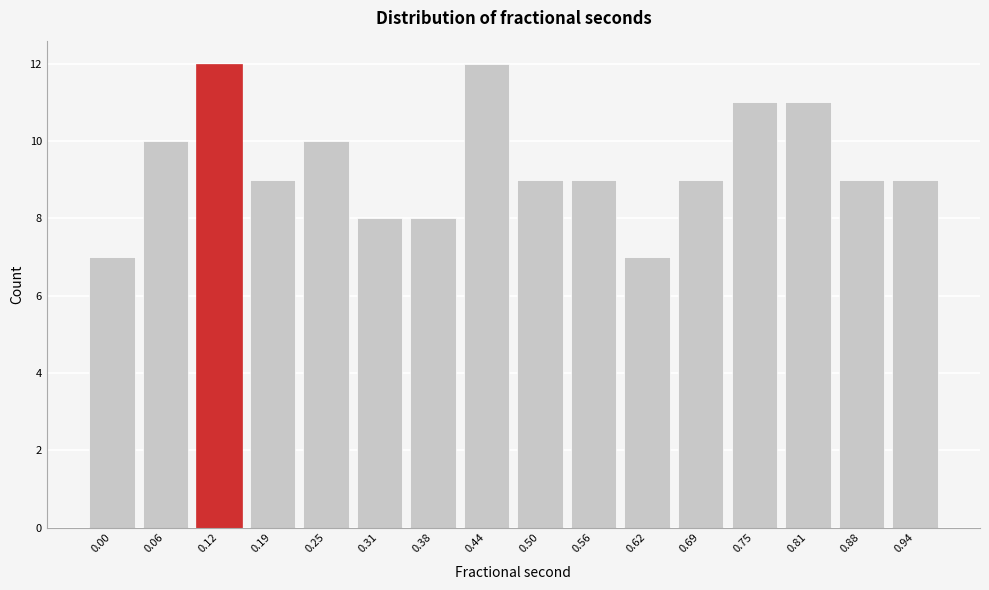

Reading left to right, what are all the values shown in this chart?

0.00=7	0.06=10	0.12=12	0.19=9	0.25=10	0.31=8	0.38=8	0.44=12	0.50=9	0.56=9	0.62=7	0.69=9	0.75=11	0.81=11	0.88=9	0.94=9